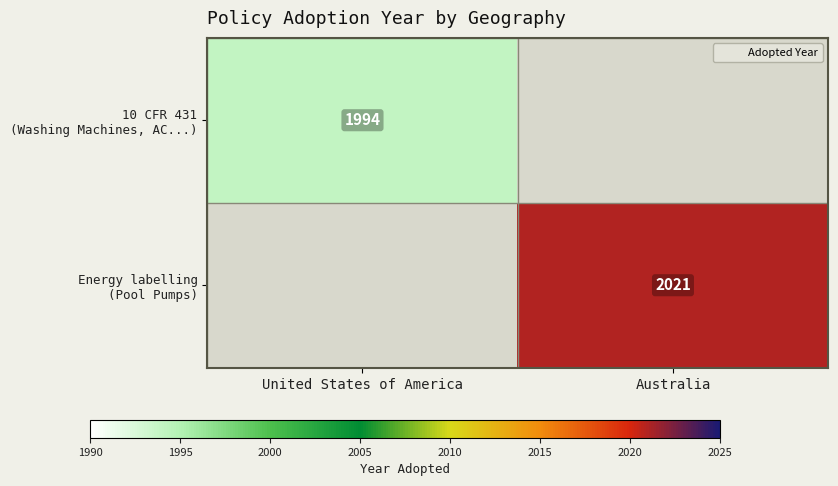

The value of Energy labelling (Pool Pumps) at Australia is 449. True or false?

False